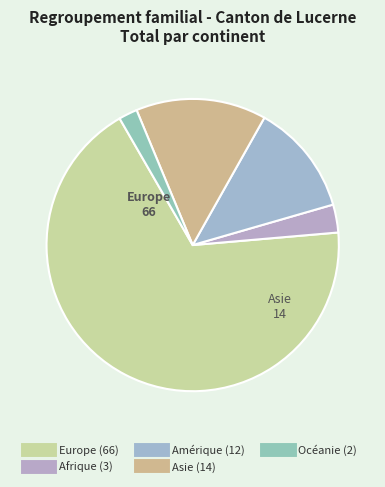

How many segments does this pie chart have?

5